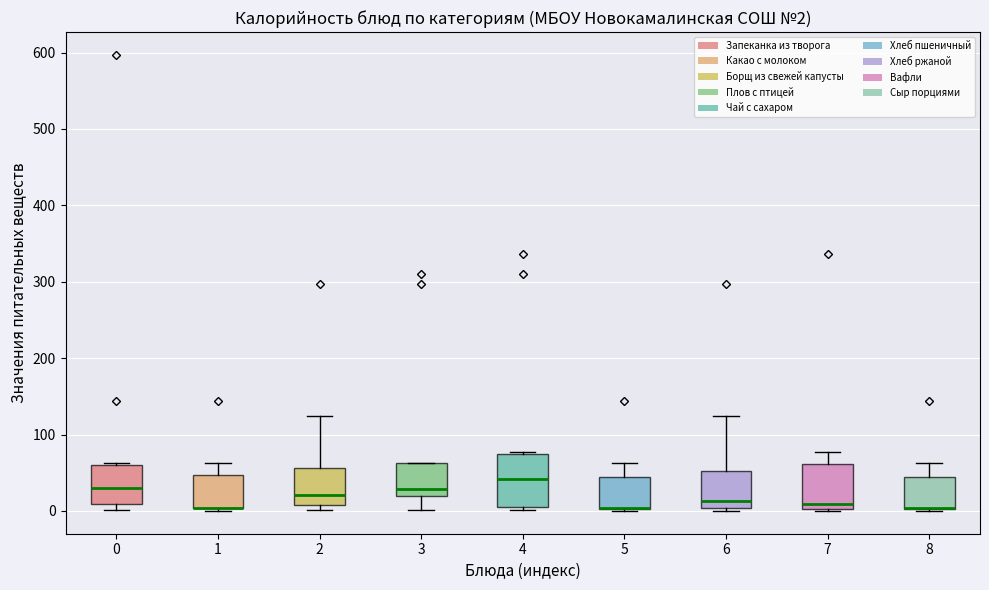

Comparing the boxes themselves (not the whiskers), which one is the tallest?

4